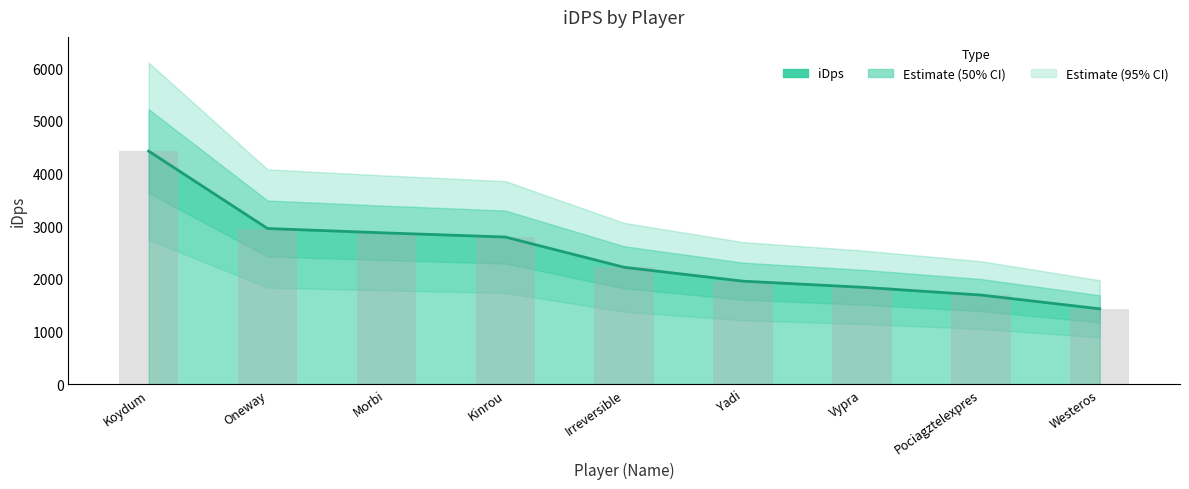

Reading left to right, what are all the values shown in this chart?

4426.8	2956.1	2871.8	2794.5	2219.1	1955.2	1840.1	1692.1	1429.8